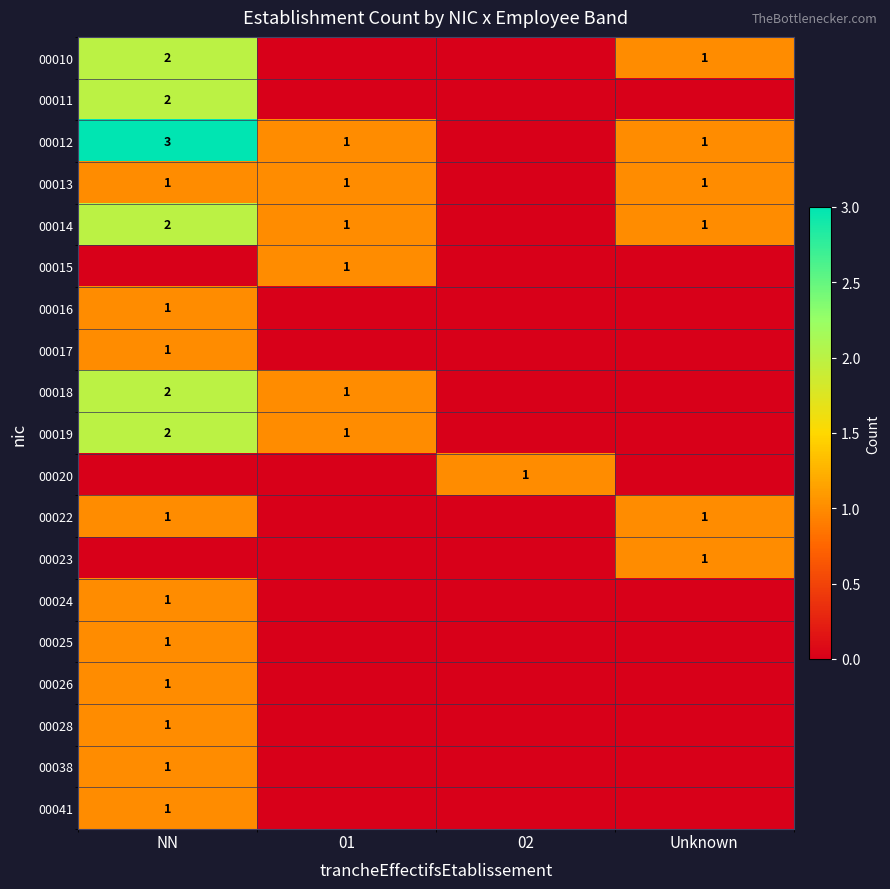

The value of 00022 at Unknown is 1. True or false?

True